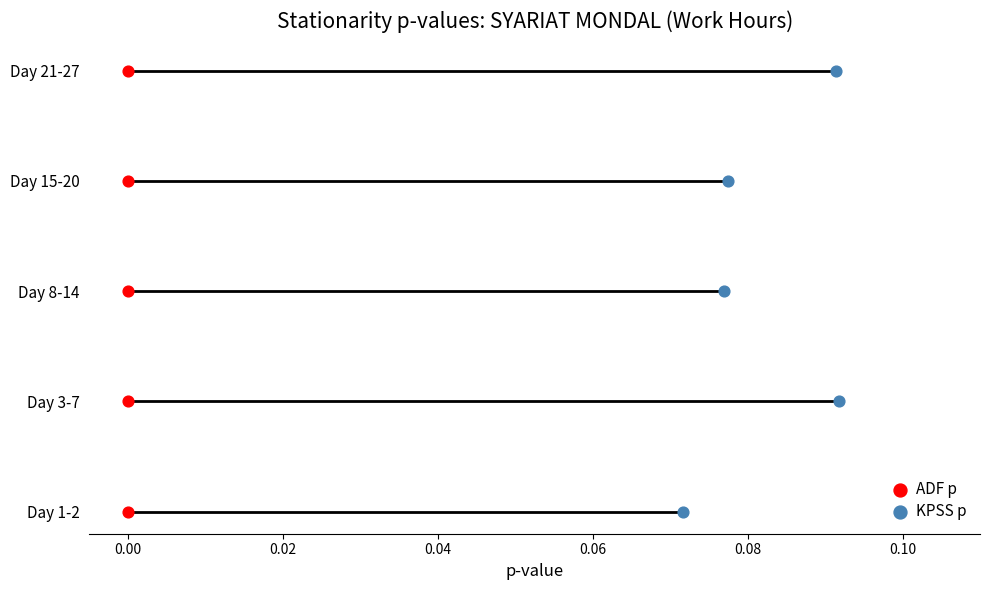

Which series reaches the minimum Y coordinate?

ADF p